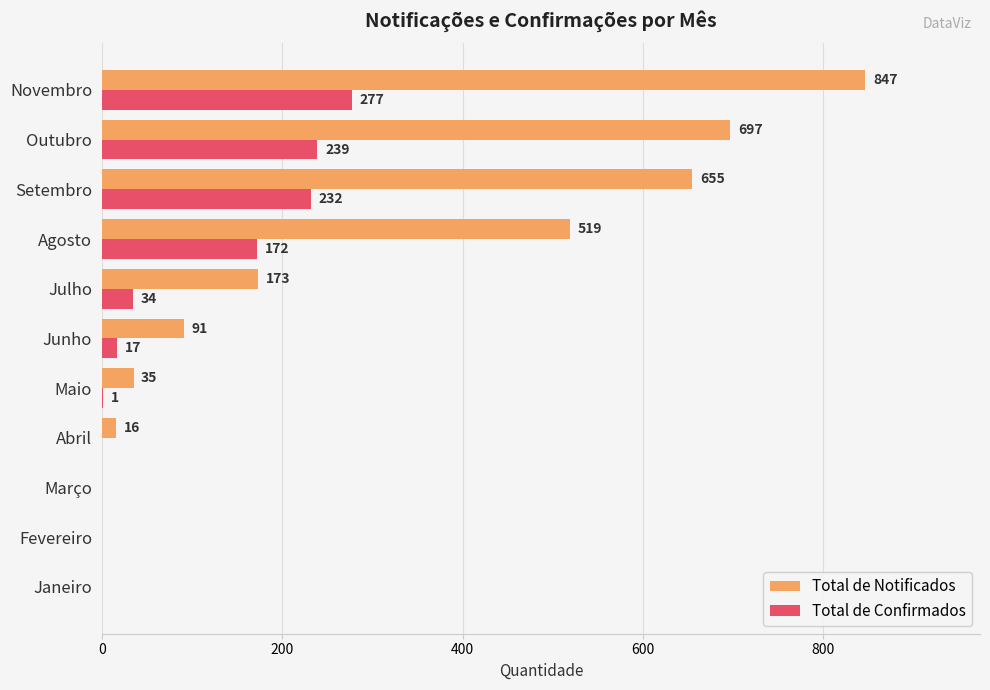

Where is Total de Confirmados nearest to the value 138?

Agosto